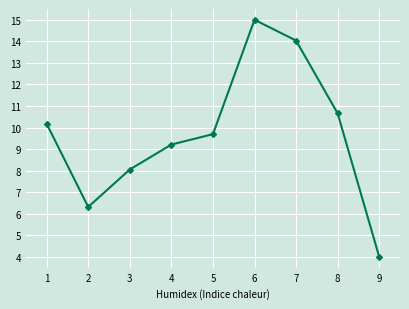

The value at 7 is 14.0. True or false?

True